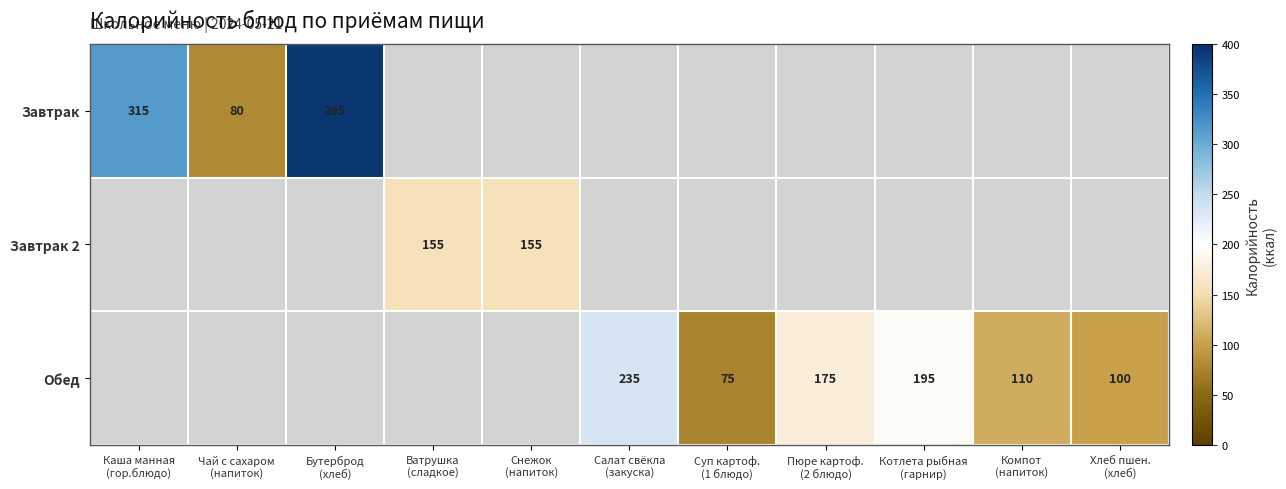

What is the maximum value for Завтрак?

395.0